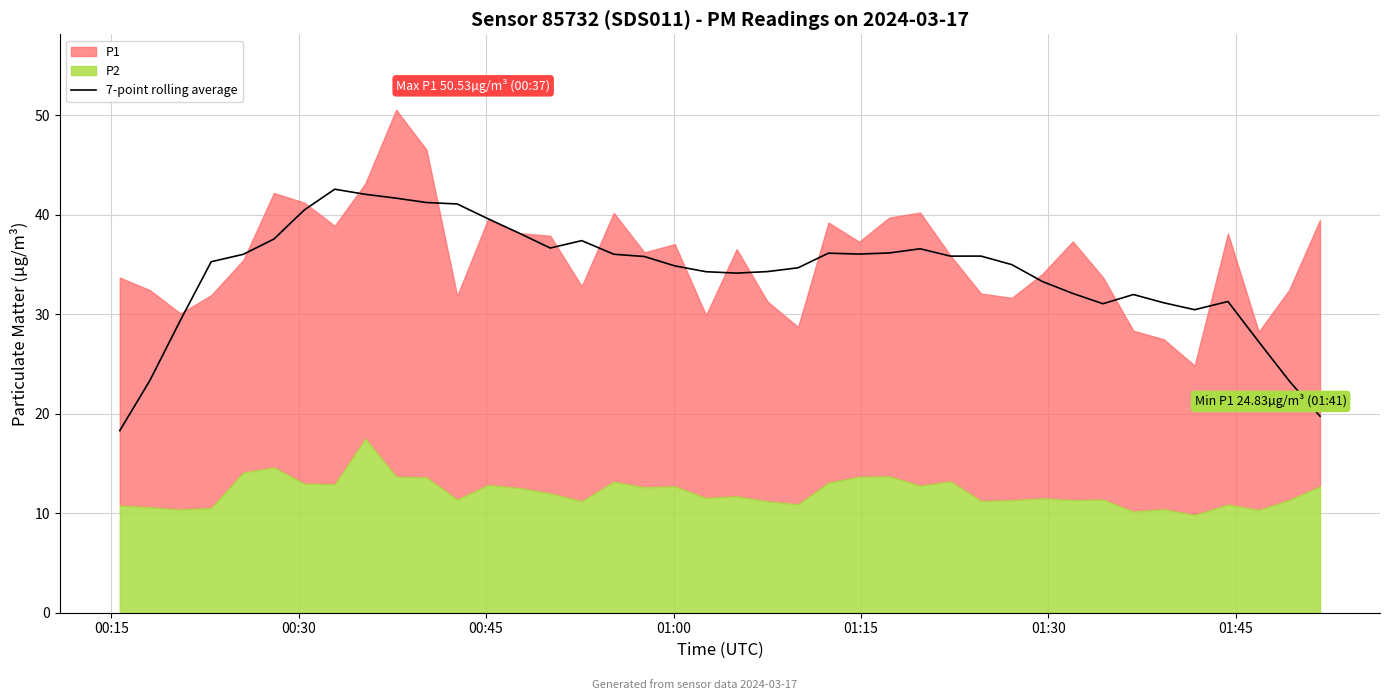

What is the highest value of the 7-point rolling average series?

42.5